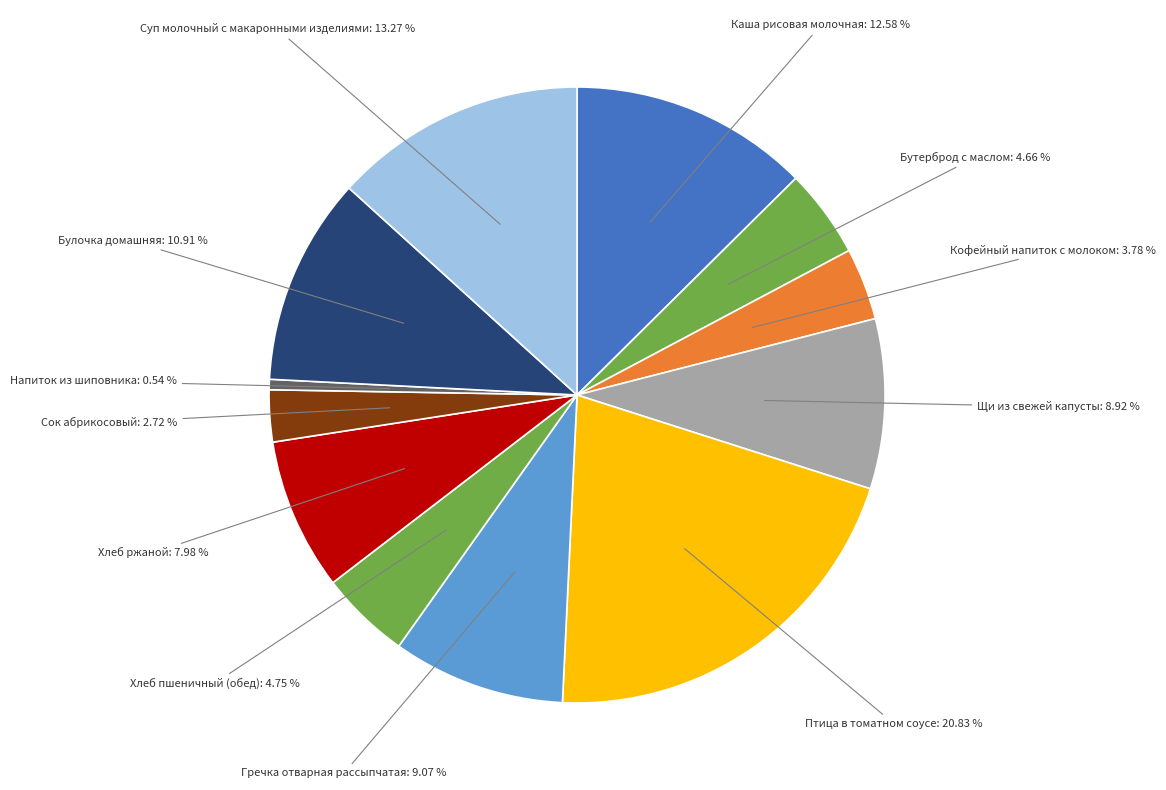

Do Напиток из шиповника and Щи из свежей капусты together represent more than half of the pie?

No